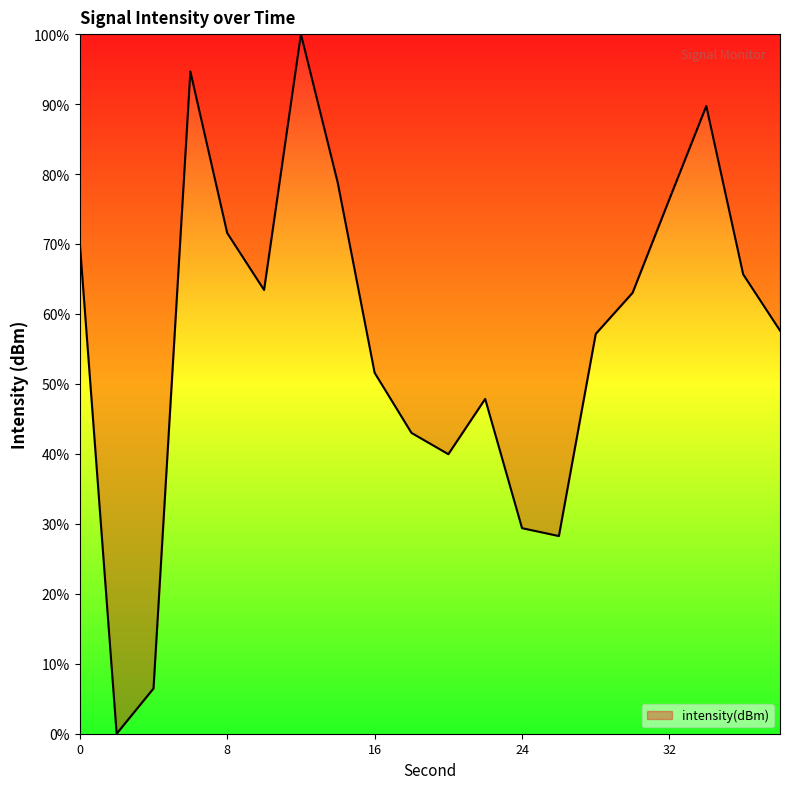

Reading left to right, extract all data points from this chart.

70.1	0.0	6.5	94.7	71.6	63.4	100.0	78.7	51.6	43.0	40.0	47.9	29.4	28.3	57.2	63.0	76.4	89.7	65.7	57.6